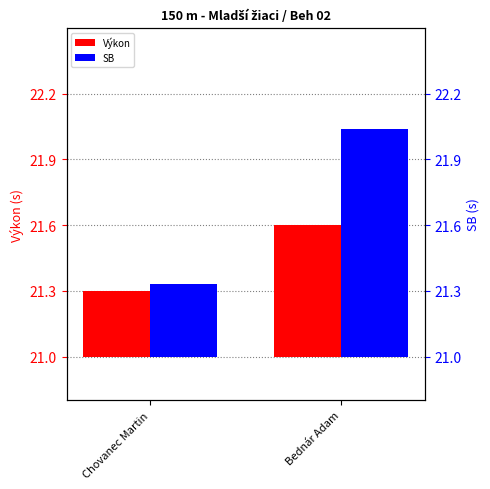

Which category has the lowest value across all series?

Chovanec Martin